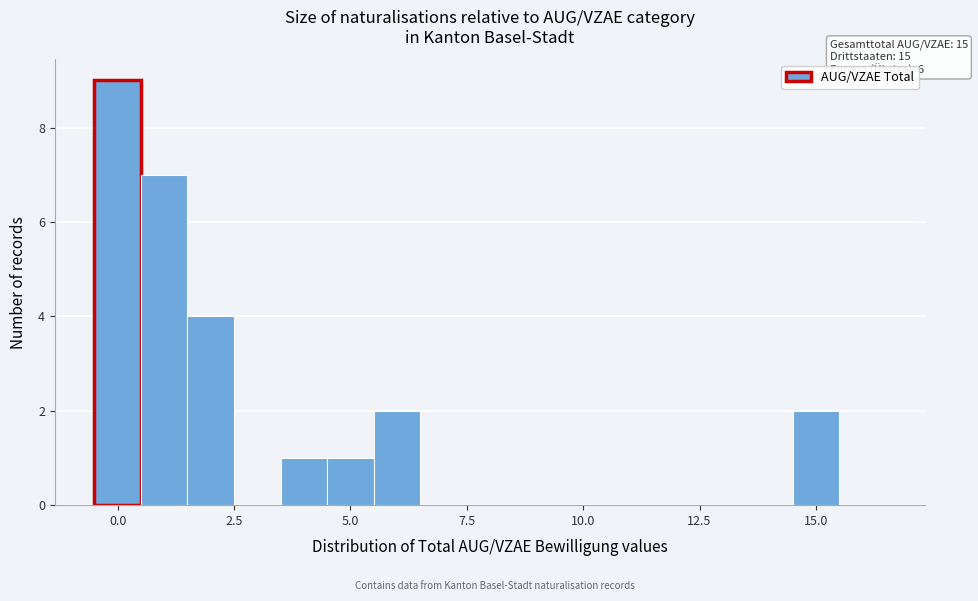

Read against the x-axis, roughly where is the centre of the tallest bar?

0.0